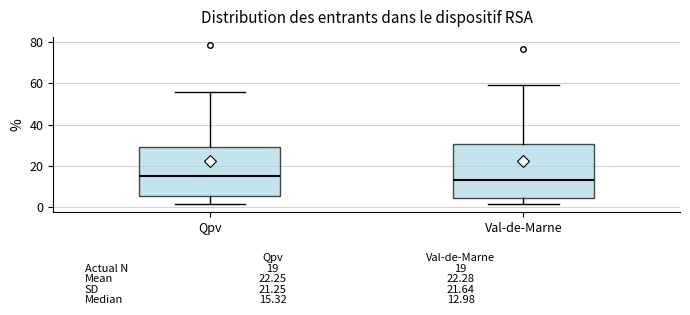

Comparing the boxes themselves (not the whiskers), which one is the tallest?

Val-de-Marne